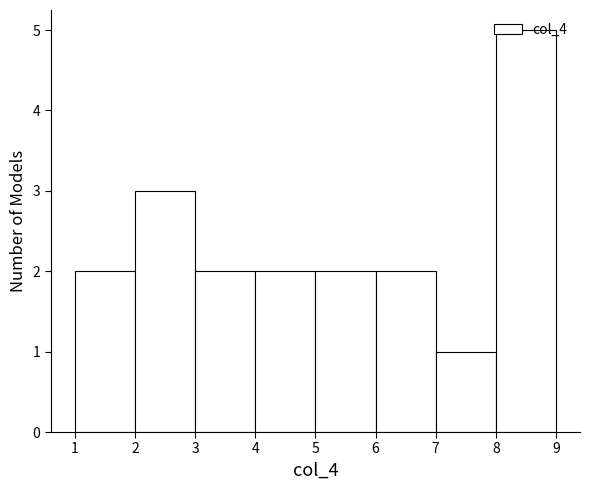

Over which range of the x-axis is the bar tallest?

8 to 9